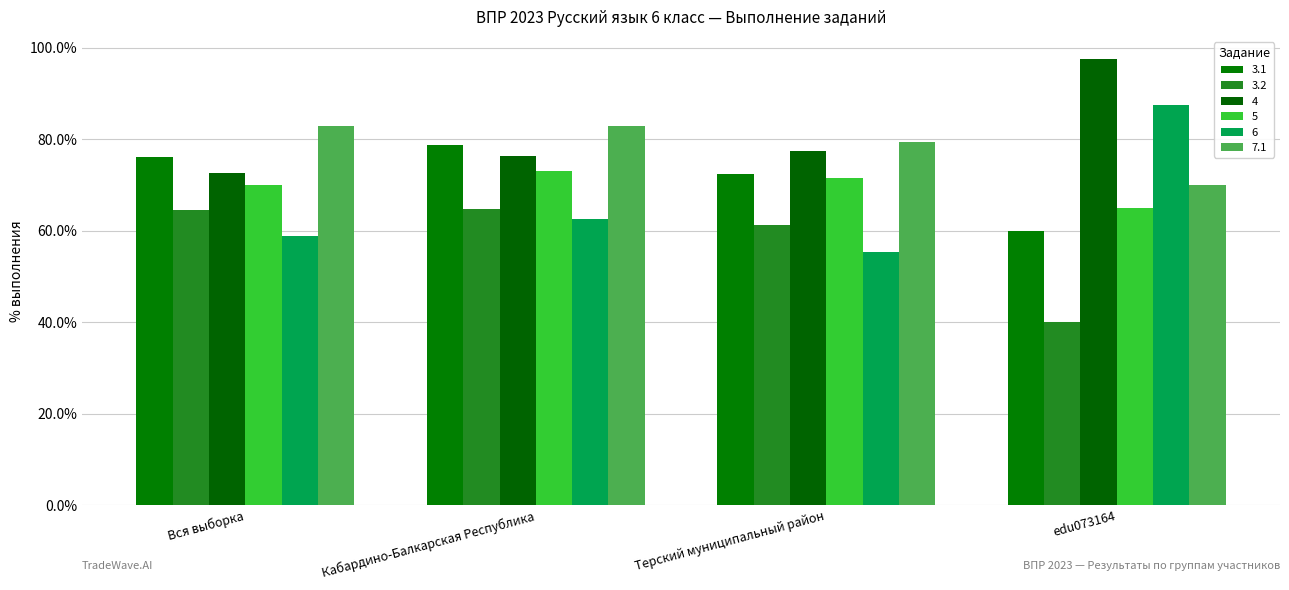

Rank the categories by 6 value from lowest to highest.

Терский муниципальный район, Вся выборка, Кабардино-Балкарская Республика, edu073164